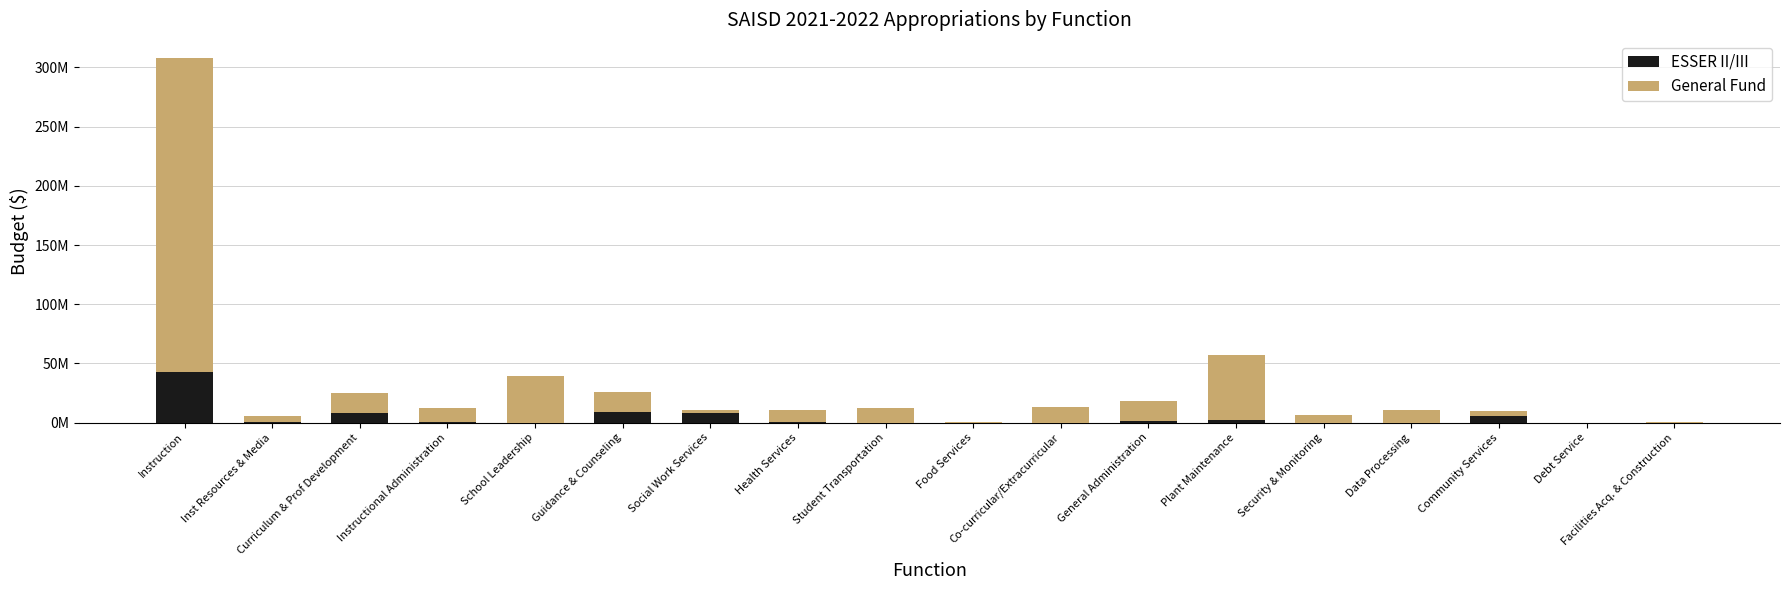

Does the chart contain stacked bars?

Yes